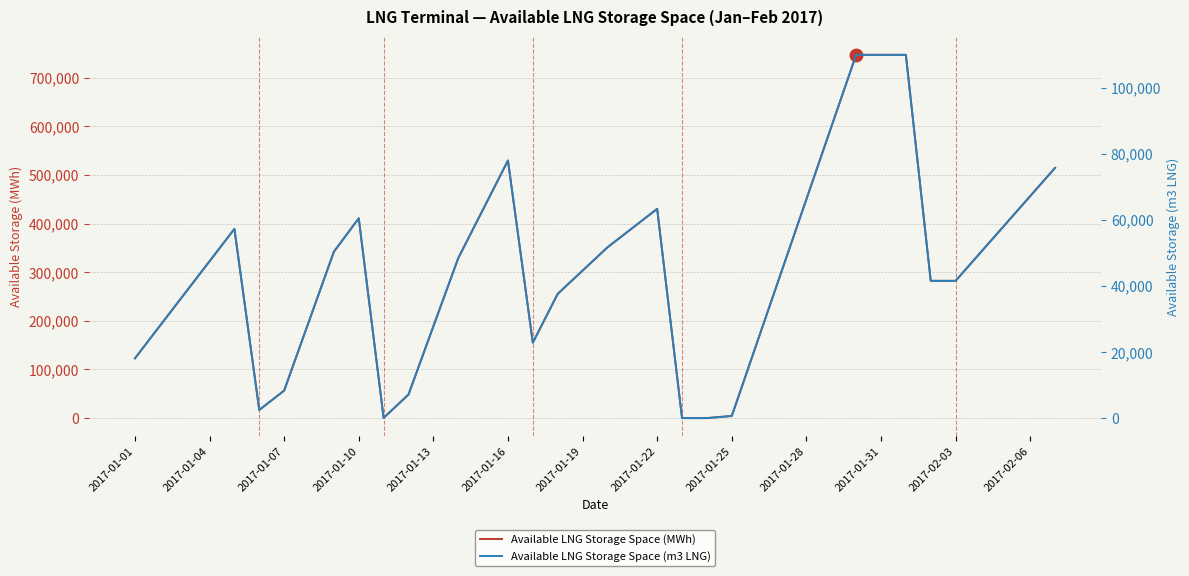

True or false: Available LNG Storage Space (MWh) and Available LNG Storage Space (m3 LNG) cross at least once.

False